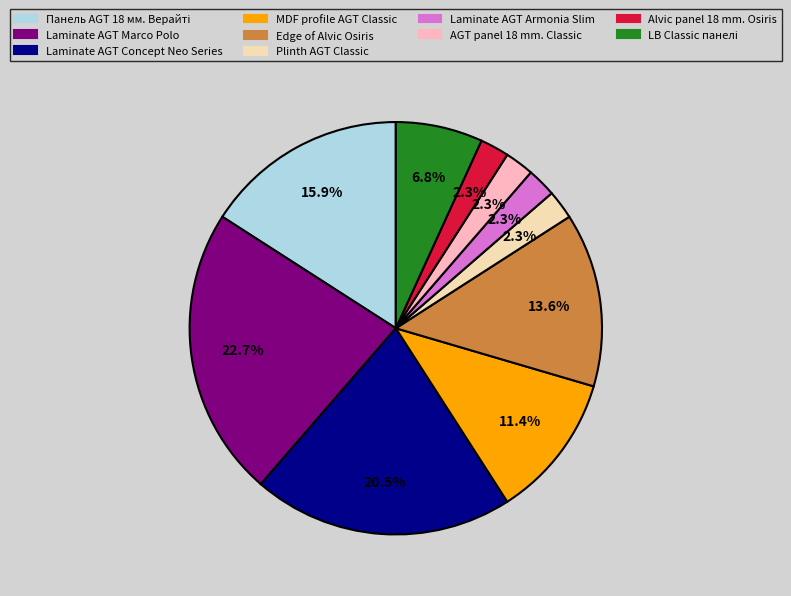

To the nearest percent, what is the average slice percentage?

10%